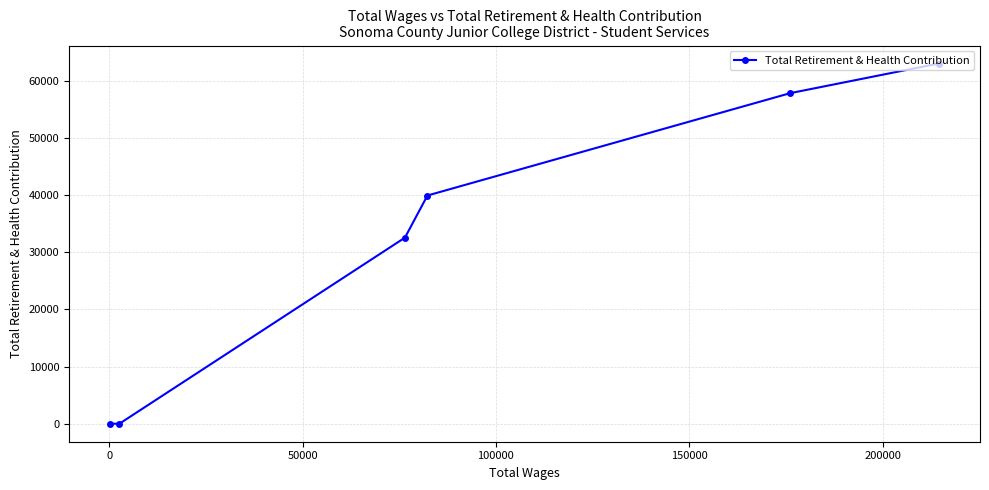

What is the greatest value displayed?

63036